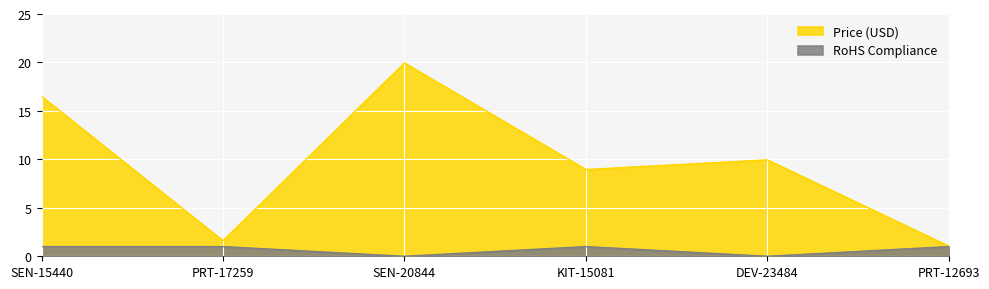

How many distinct data groups are displayed?

2